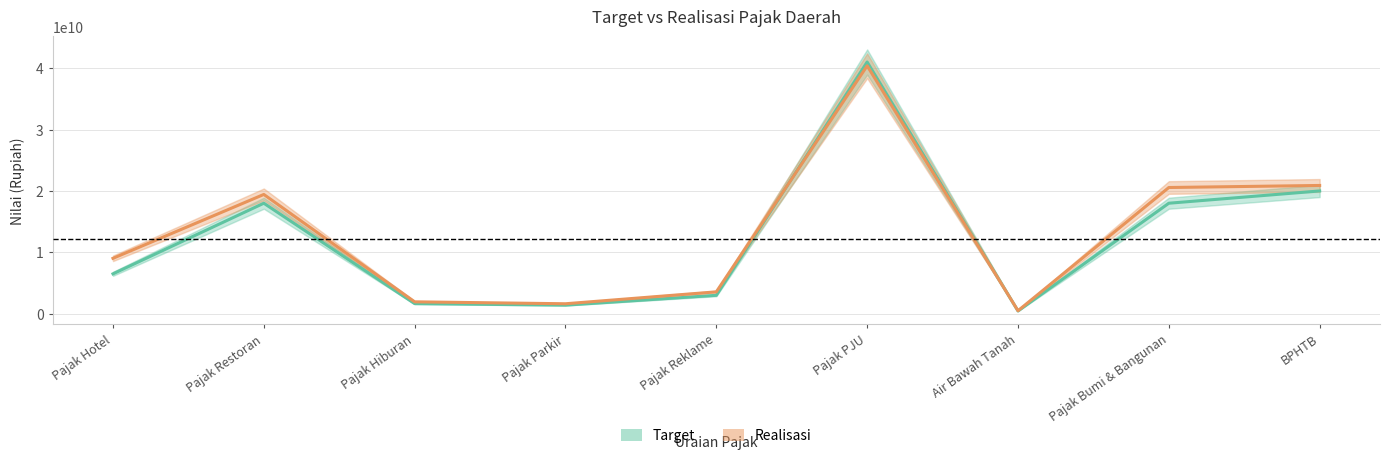

What position from the left is Air Bawah Tanah?

7